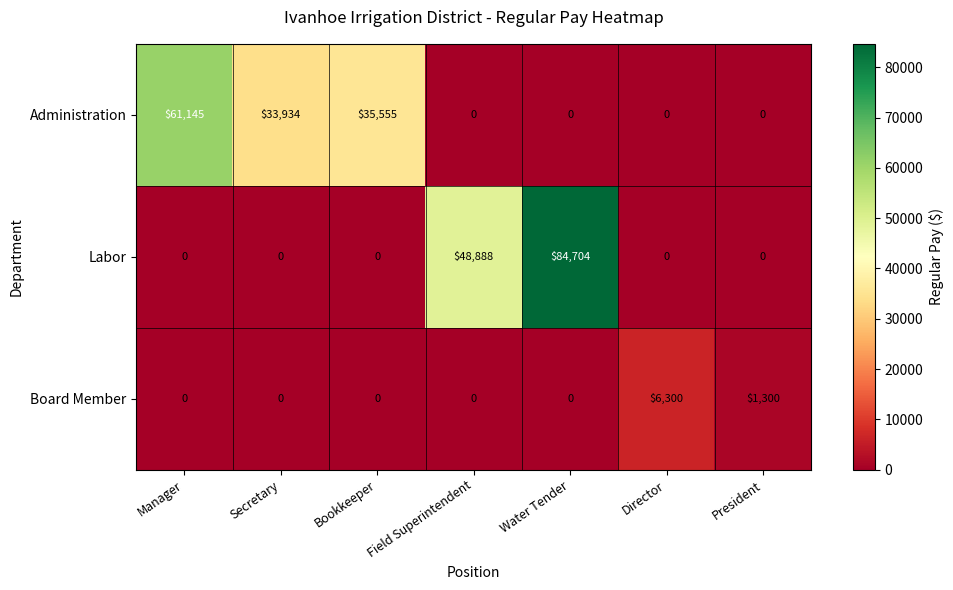

Is it true that Administration equals 35555 at Bookkeeper?

True